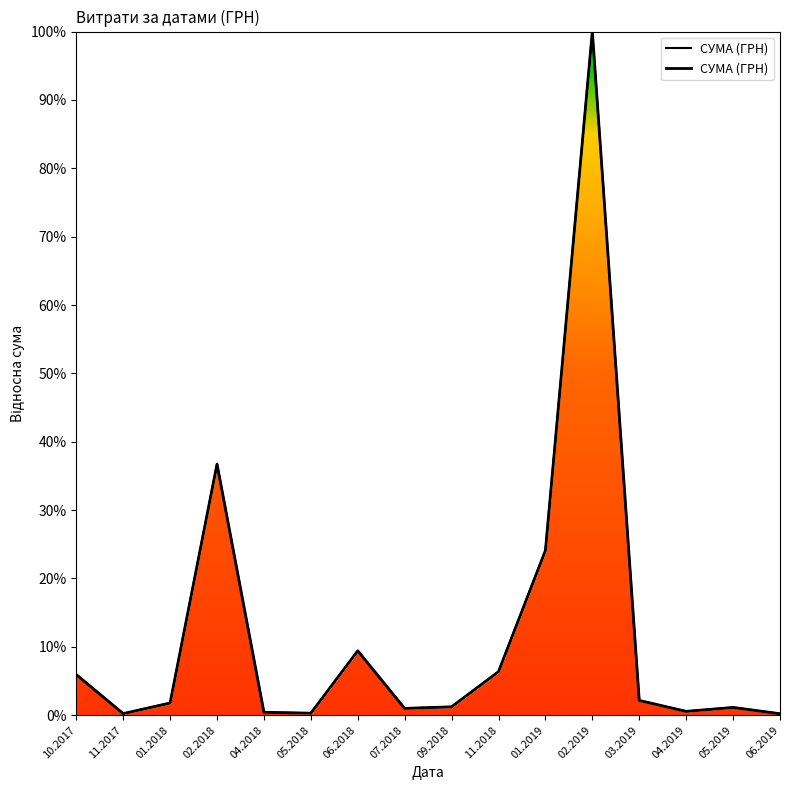

Reading left to right, list all the values displayed in this chart.

5.9	0.2	1.8	36.7	0.4	0.3	9.4	1.0	1.2	6.4	24.1	100.0	2.2	0.6	1.1	0.2